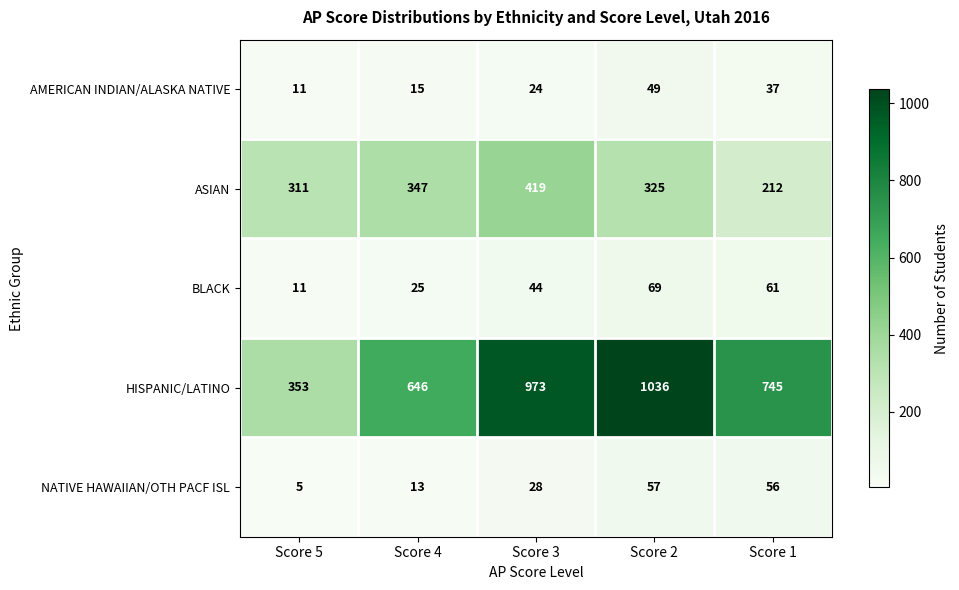

At which category is the sum across all series the highest?

Score 2